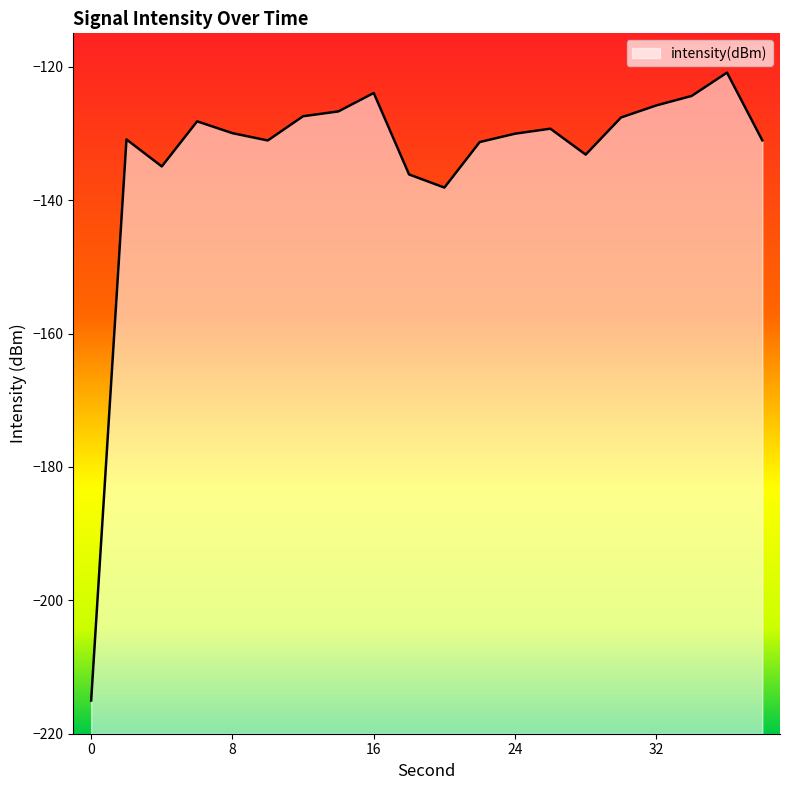

What is the value of the 17th point from the left?

-125.8